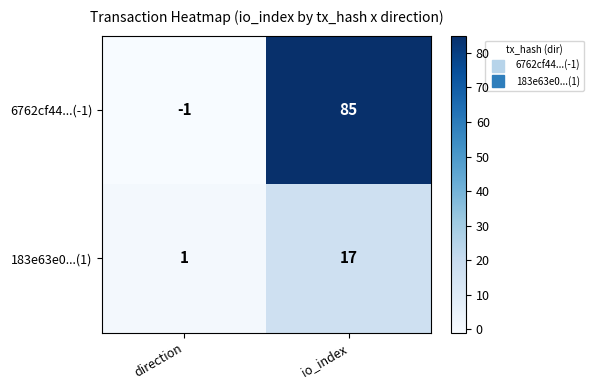

Rank the series at direction from lowest to highest value.

6762cf44...(-1), 183e63e0...(1)